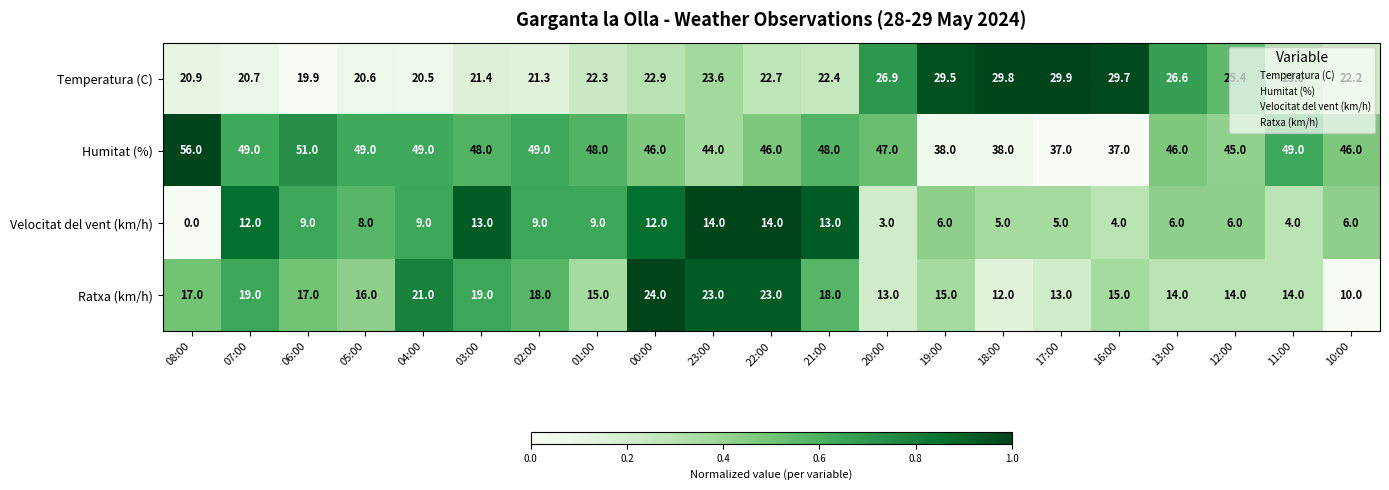

Rank the series by their maximum value, from lowest to highest.

Velocitat del vent (km/h), Ratxa (km/h), Temperatura (C), Humitat (%)